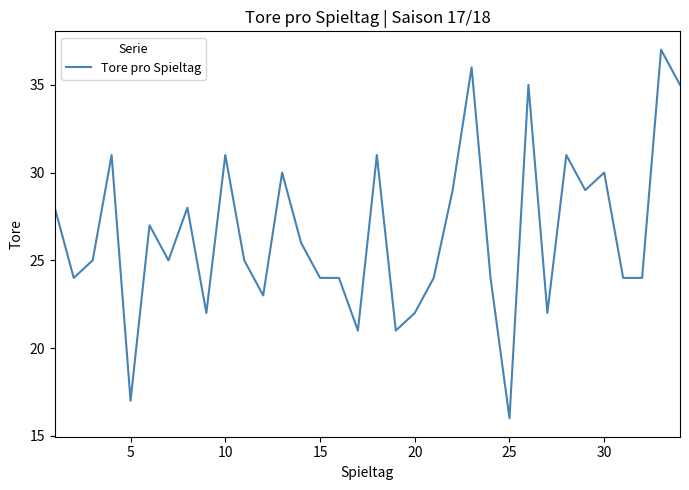

What is the difference between the maximum and minimum values?

21